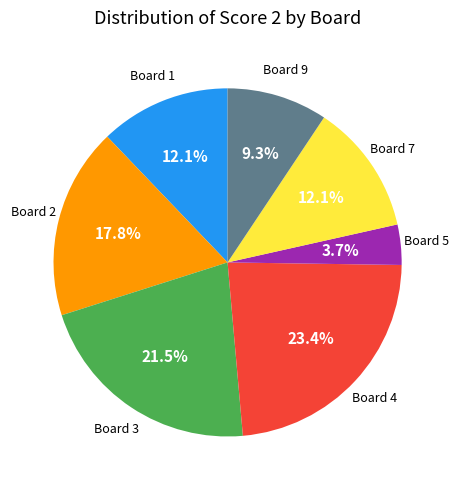

Is there a majority slice in this chart?

No